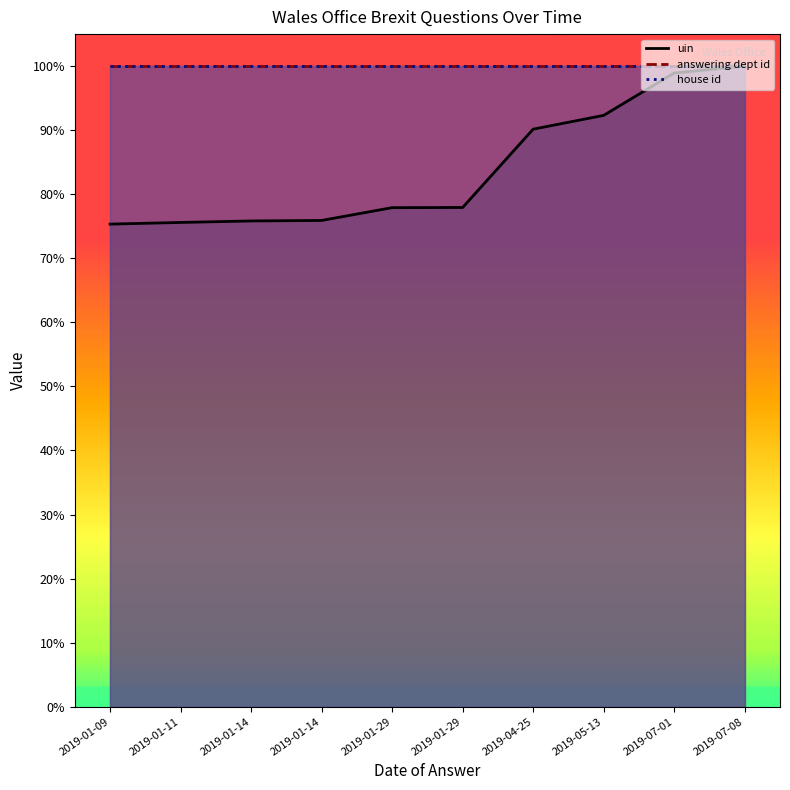

Is it true that uin equals 100.0 at 2019-07-08?

True